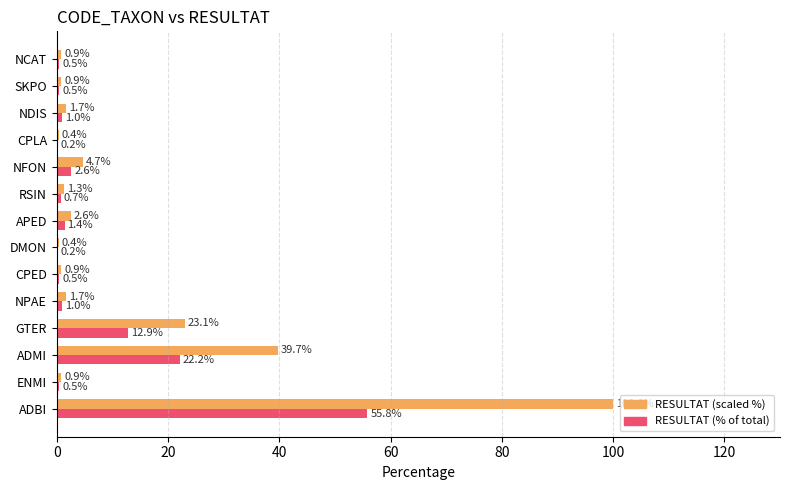

At which category is the sum across all series the highest?

ADBI